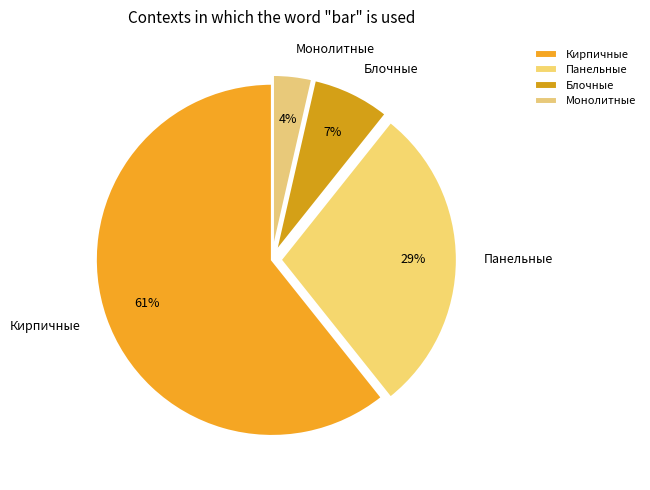

Rank the categories by value from highest to lowest.

Кирпичные, Панельные, Блочные, Монолитные